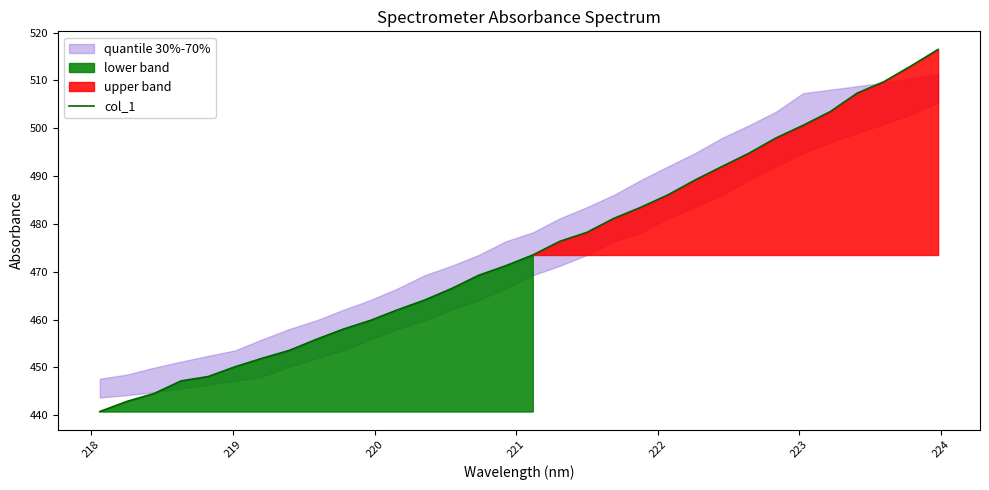

True or false: the data has more than 0 interior local peaks.

False